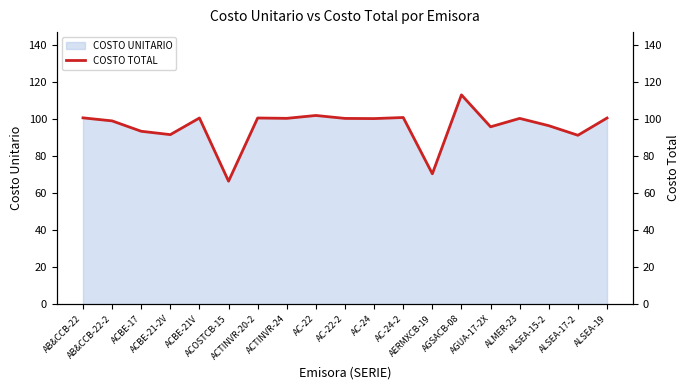

True or false: the data shows 100.5 at AC-22-2.

True